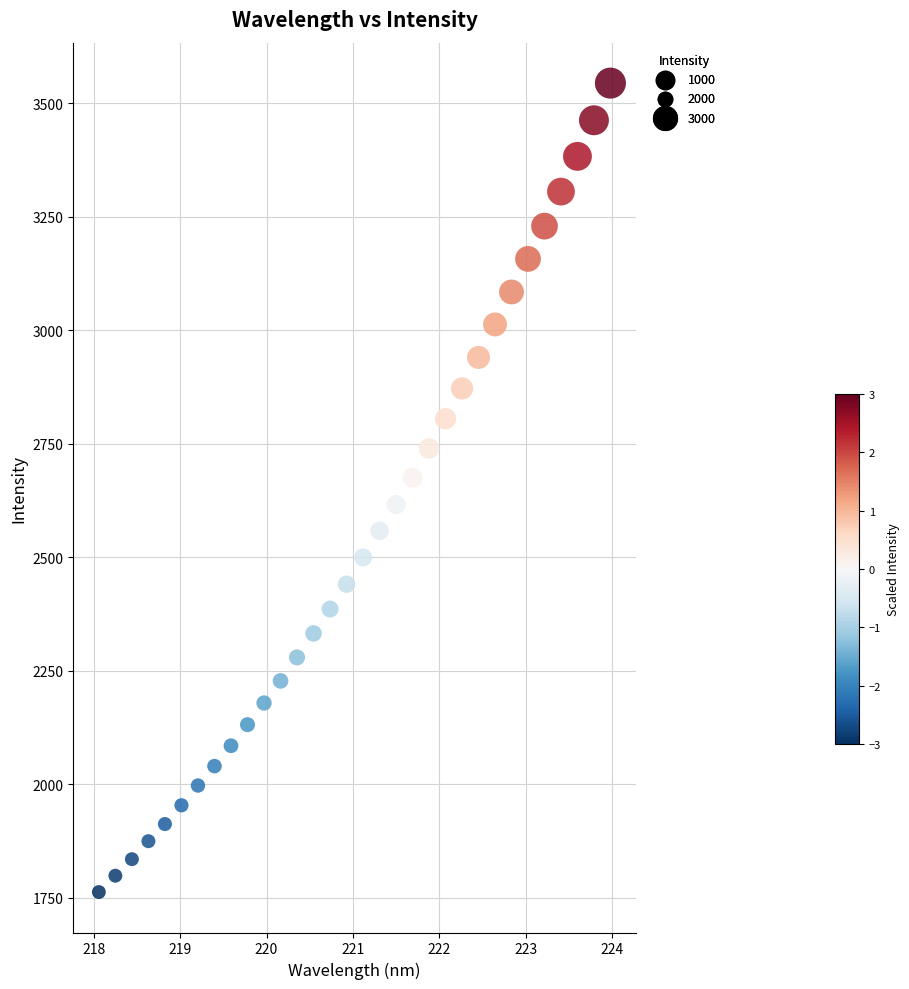

What is the range of X values (max minus min)?

5.9